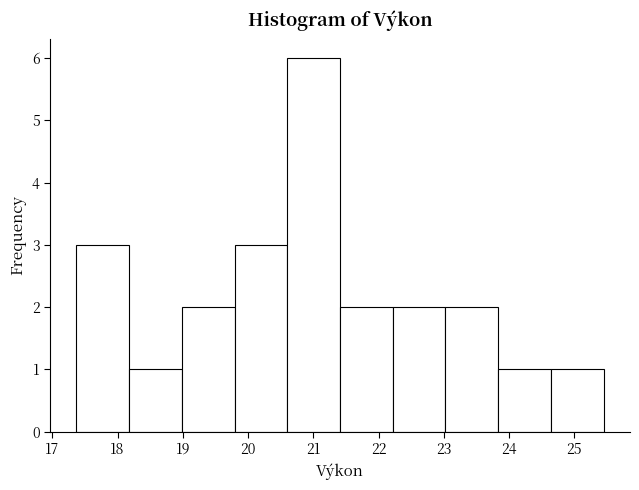

Reading left to right, list every bar in this chart as the range it spans on the x-axis followed by its height. Neither the bar edges nor the heights are printed on the chart, so give them approximately, as read against the axes.

17.4 to 18.2: 3
18.2 to 19.0: 1
19.0 to 19.8: 2
19.8 to 20.6: 3
20.6 to 21.4: 6
21.4 to 22.2: 2
22.2 to 23.0: 2
23.0 to 23.8: 2
23.8 to 24.6: 1
24.6 to 25.5: 1